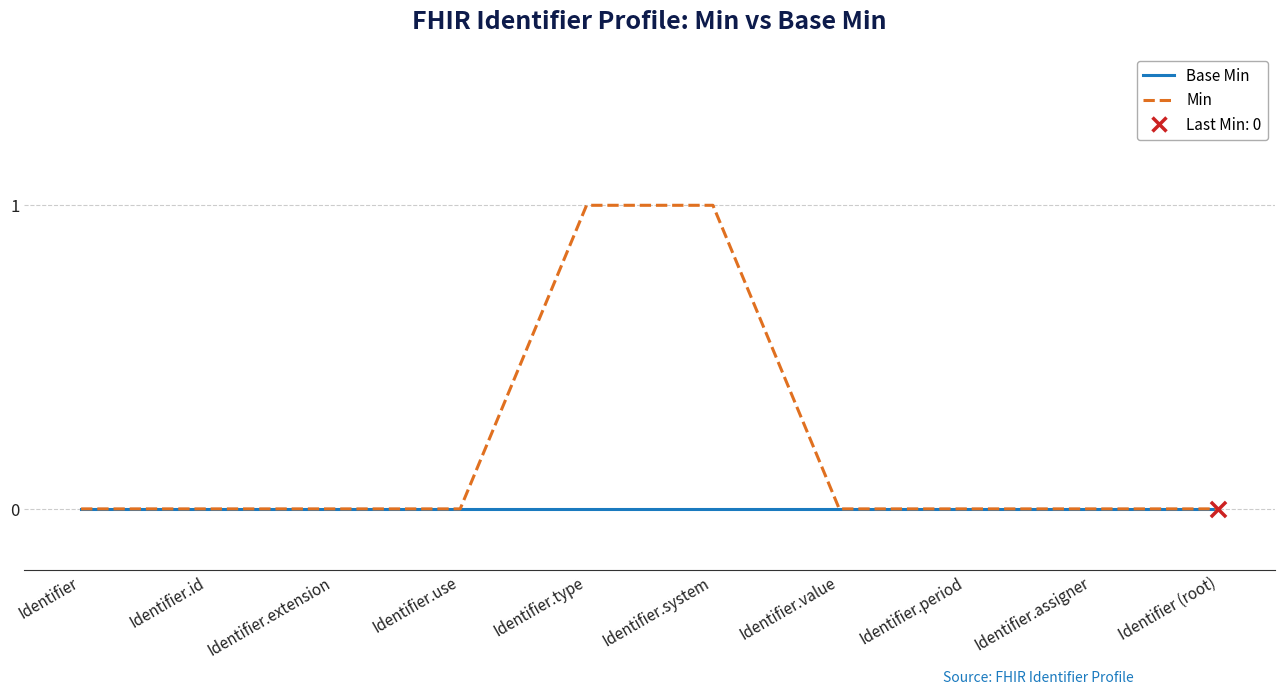

Which series has the widest spread of values?

Min